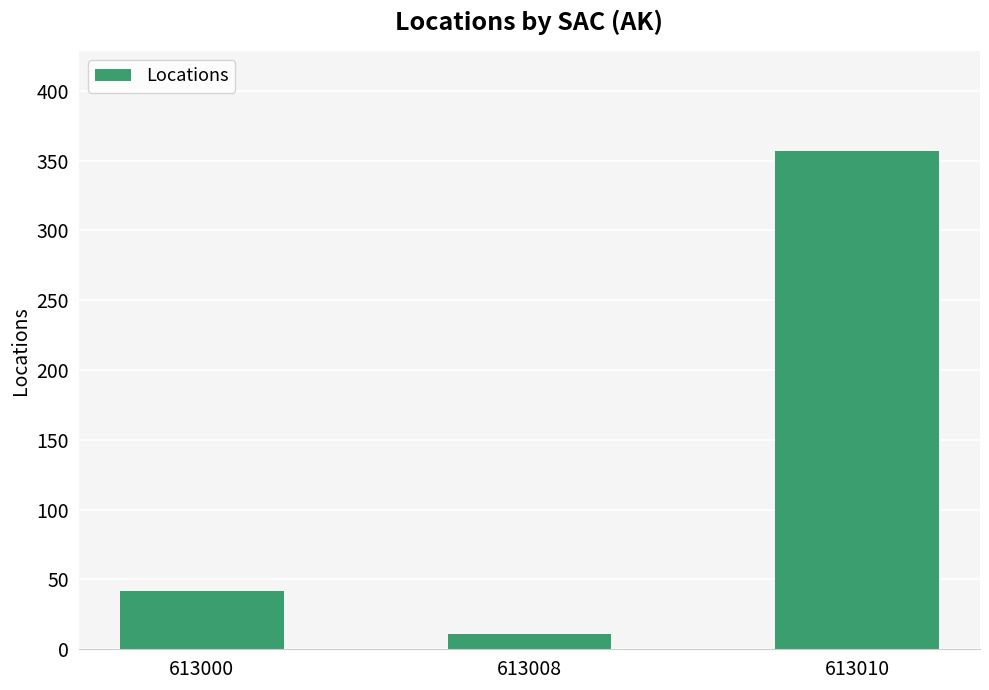

What is the average value?

137